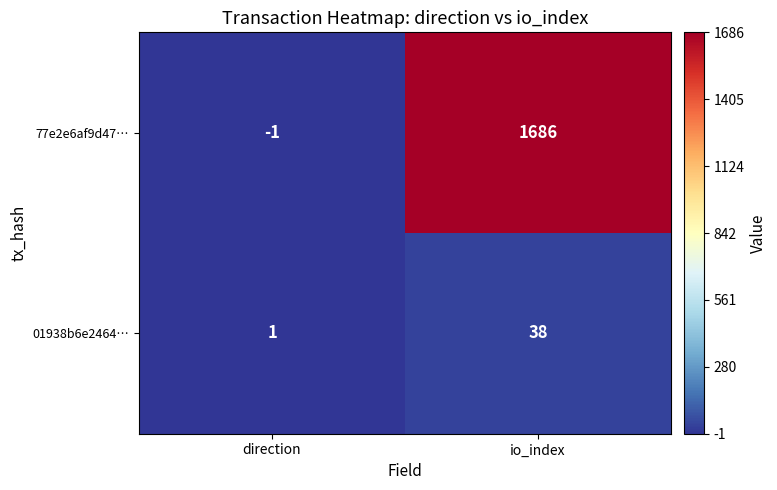

What is the approximate value of 77e2e6af9d47… at io_index, to the nearest 50?

1700